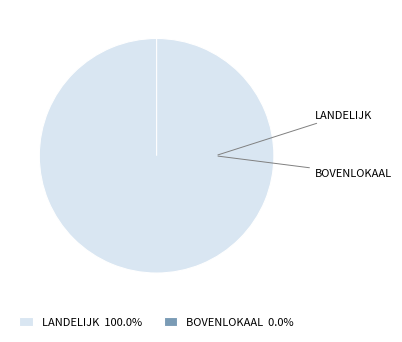

To the nearest percent, what percentage of the pie is HB0-1HDI2GA-WT (LANDELIJK)?

100%